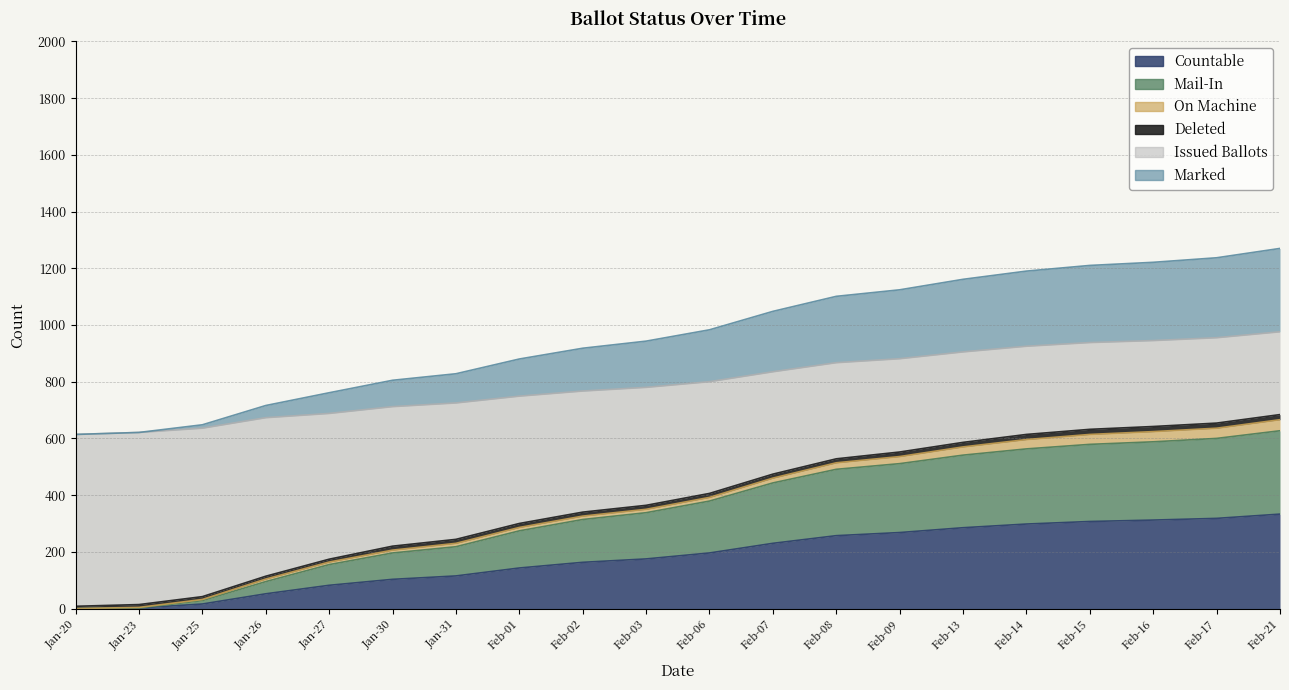

Is the value of COUNTABLE at Feb-07 greater than the value of ISSUED at Feb-09?

No